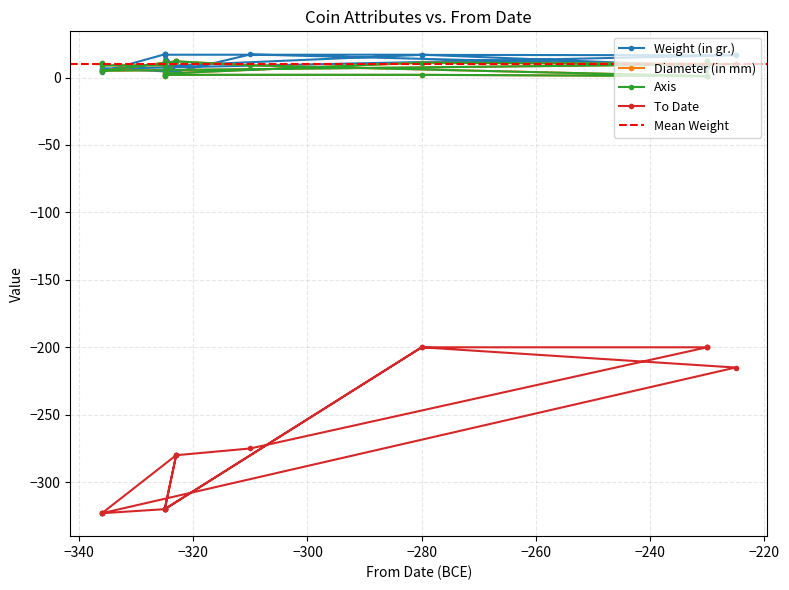

The value of Diameter (in mm) at -336 is 9.0. True or false?

True